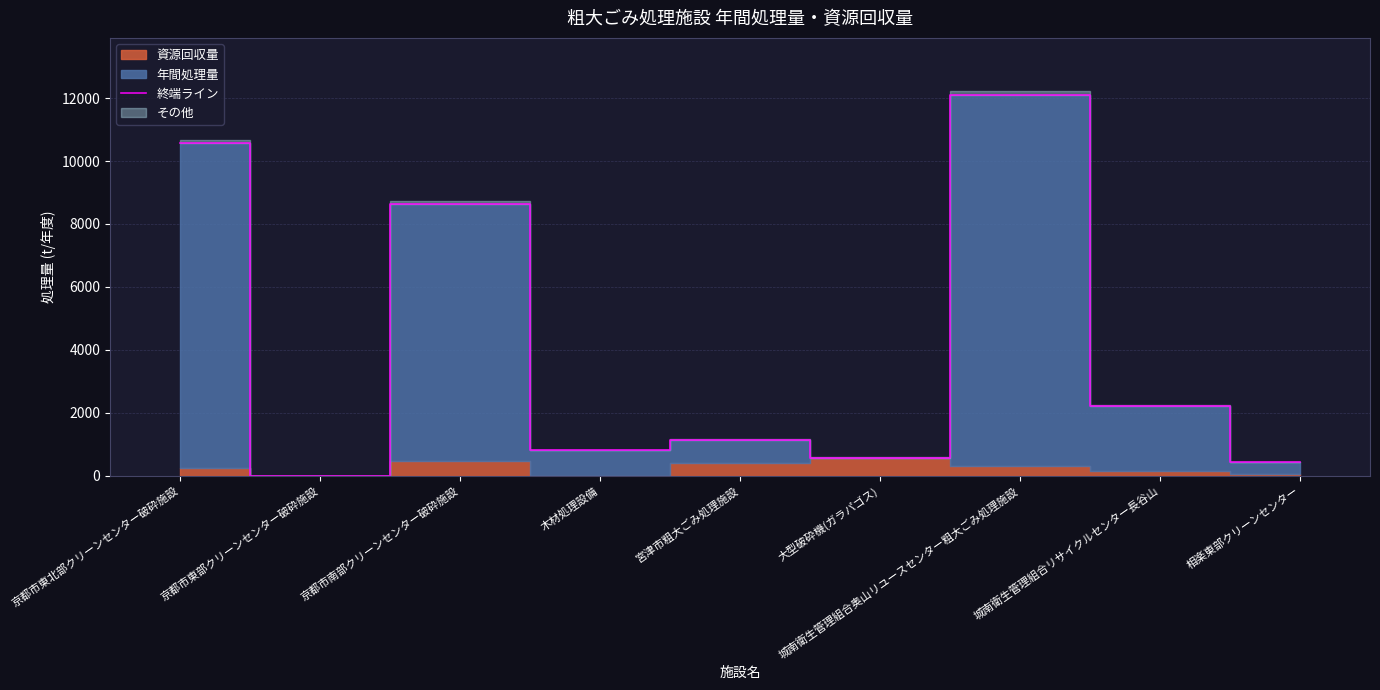

What is the change in value from 京都市東北部クリーンセンター破砕施設 to 宮津市粗大ごみ処理施設?

-9413